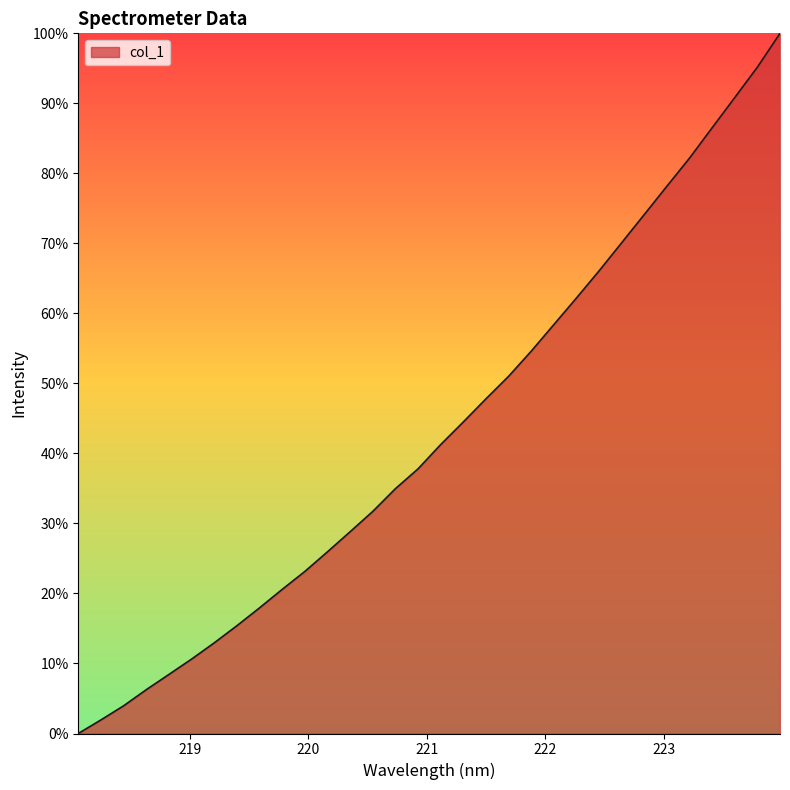

What is the greatest value displayed?

100.0